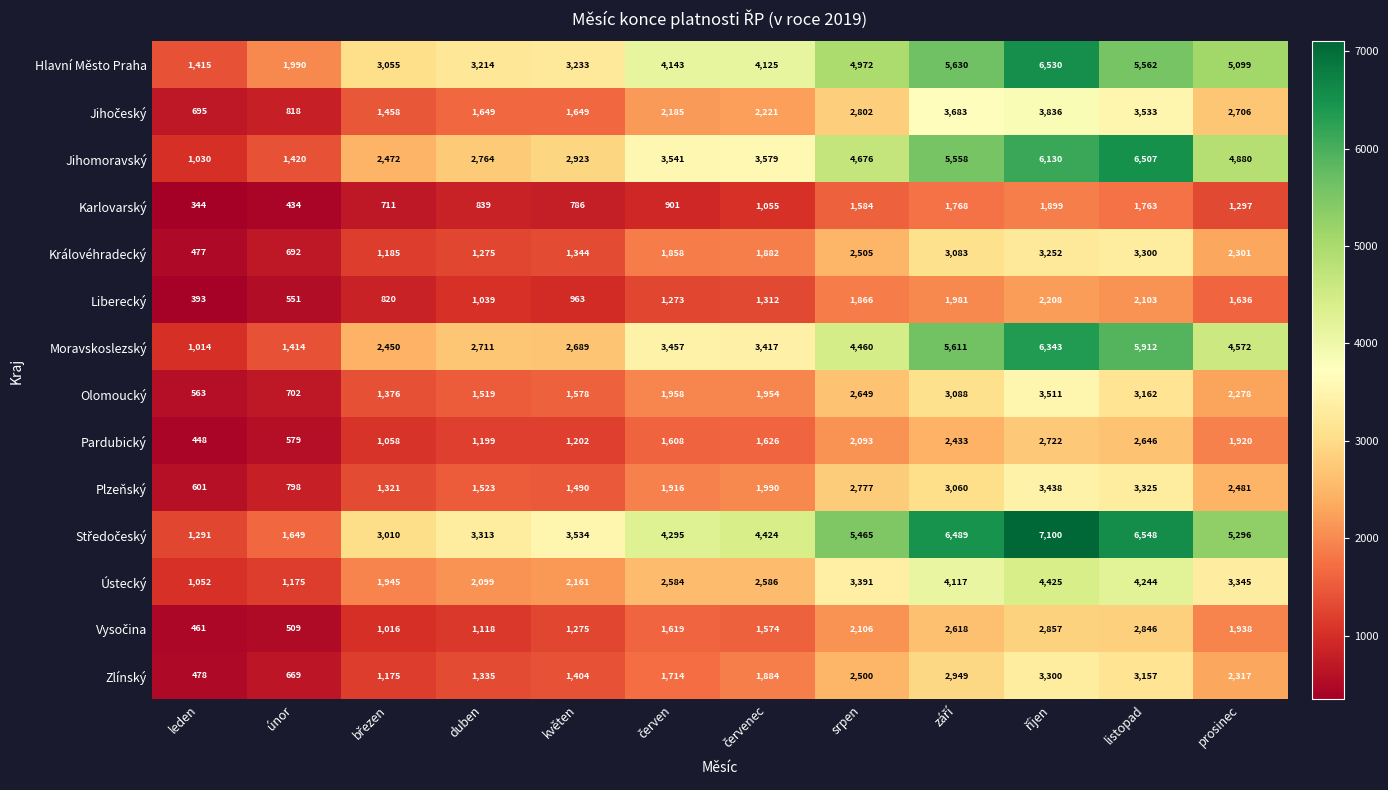

The Plzeňský series shows 460 at únor. True or false?

False